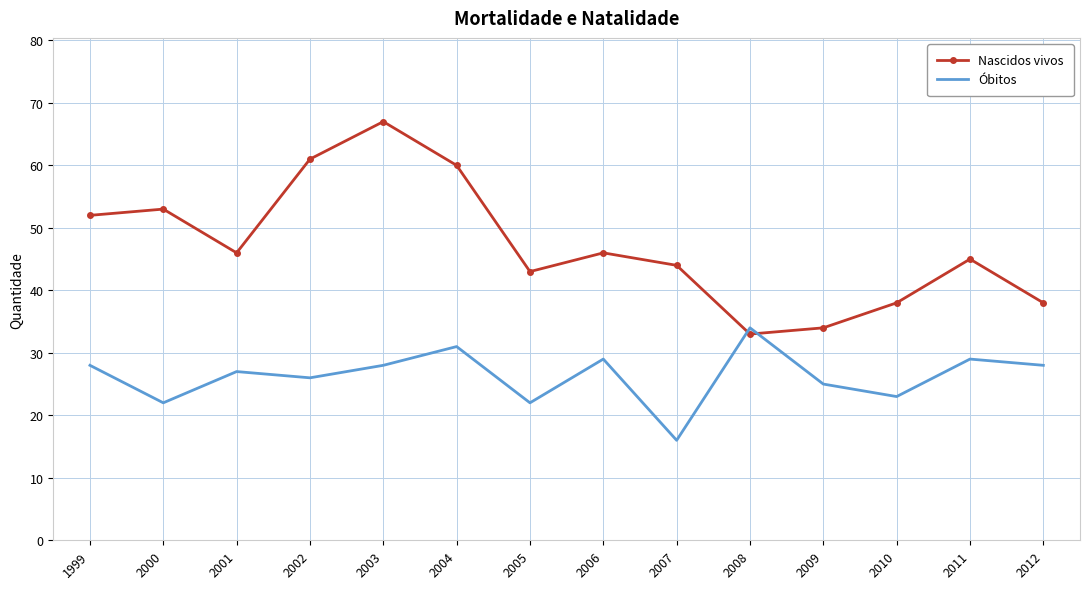

At which label is Nascidos vivos closest to 50?

1999